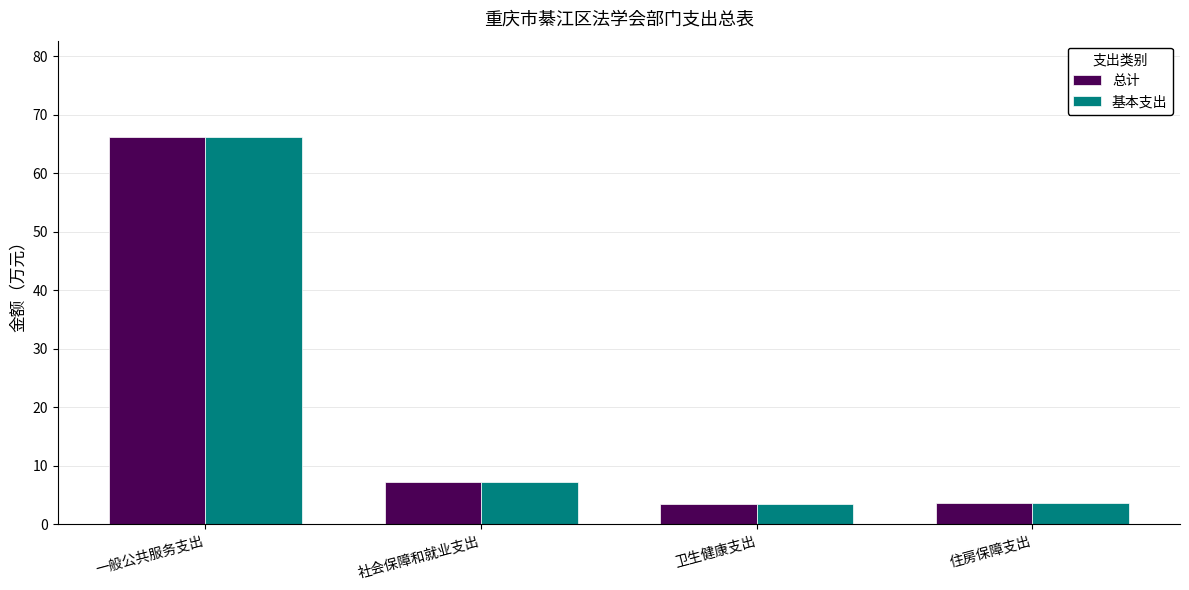

How many data points in 总计 are less than 7?

2